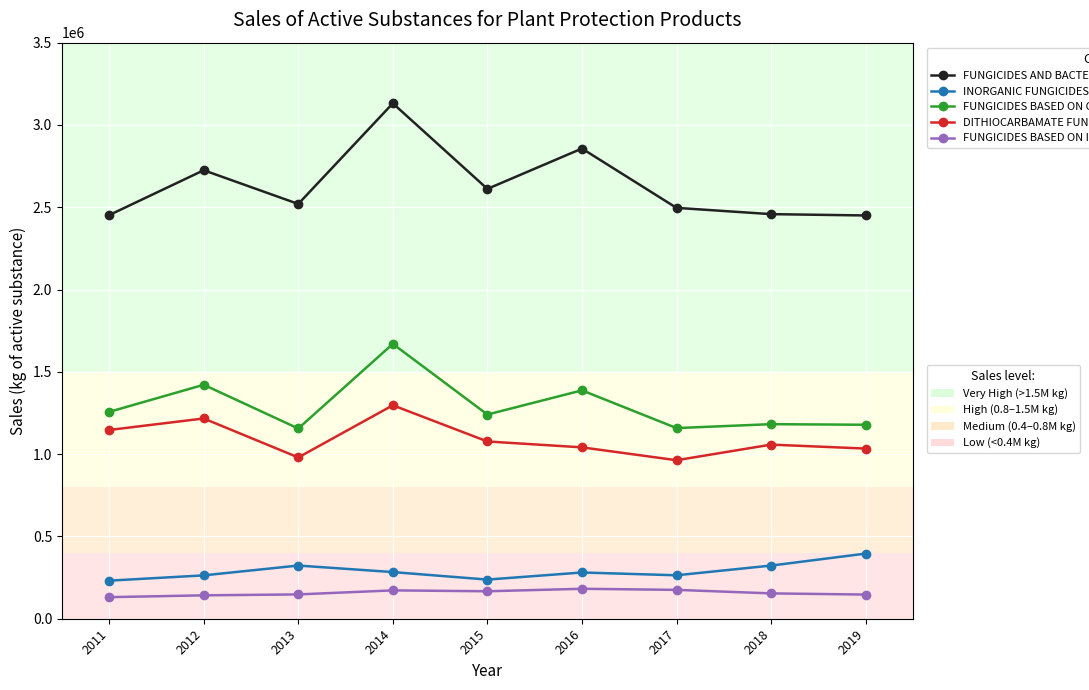

What is the spread (max minus min) of values at 2018?

2304189.2